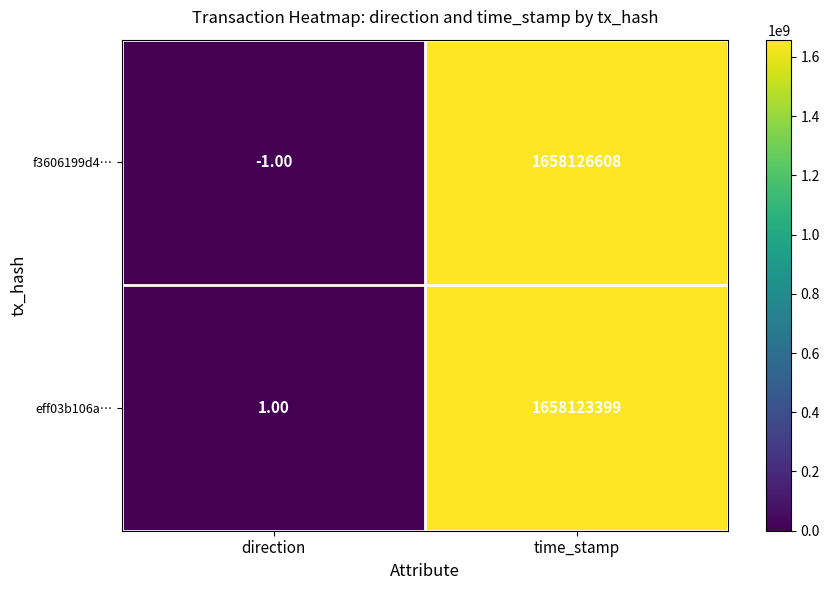

What is the difference between the highest and lowest values at direction?

2